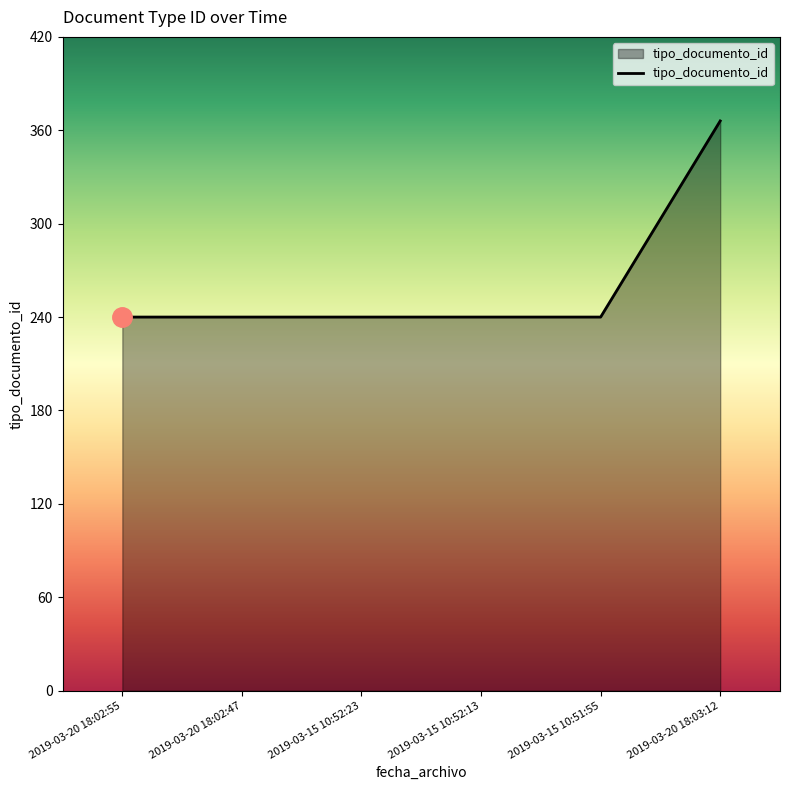

Reading left to right, what are all the values shown in this chart?

2019-03-20 18:02:55=240	2019-03-20 18:02:47=240	2019-03-15 10:52:23=240	2019-03-15 10:52:13=240	2019-03-15 10:51:55=240	2019-03-20 18:03:12=366